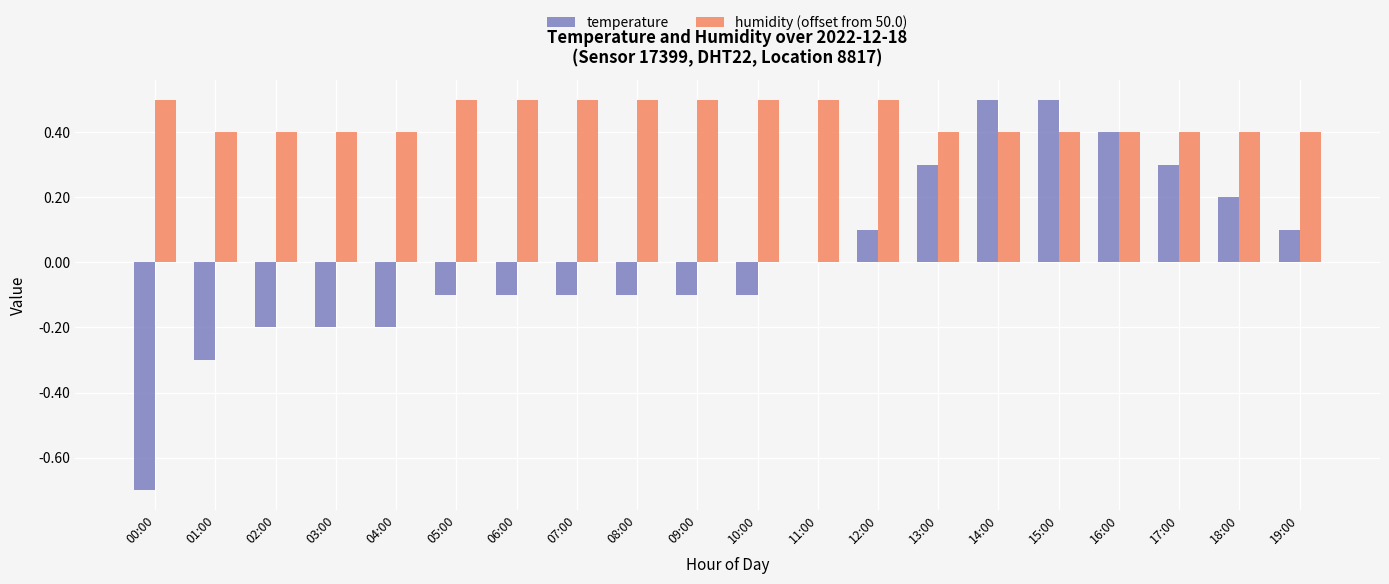

Which series has the largest total across all categories?

humidity (offset from 50.0)